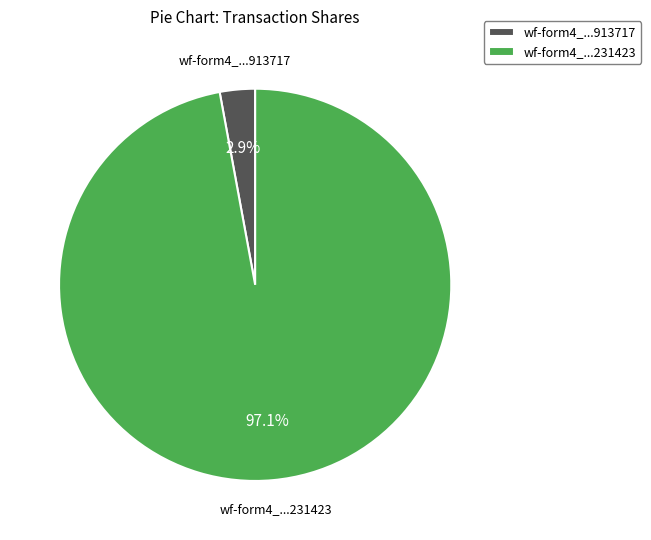

Between wf-form4_...913717 and wf-form4_...231423, which is larger?

wf-form4_...231423